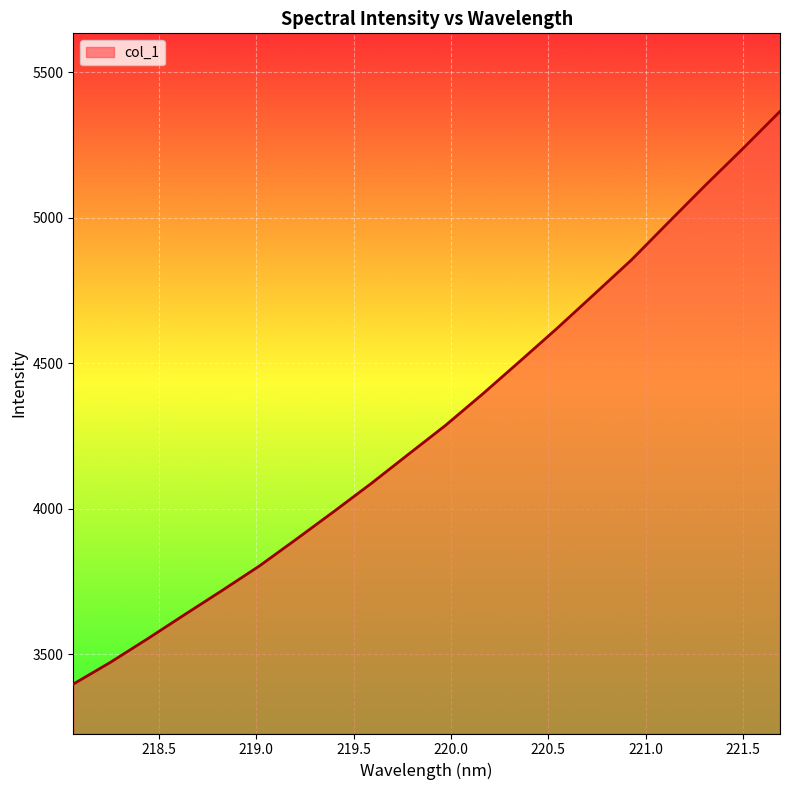

What is the difference between the maximum and minimum values?

1968.4